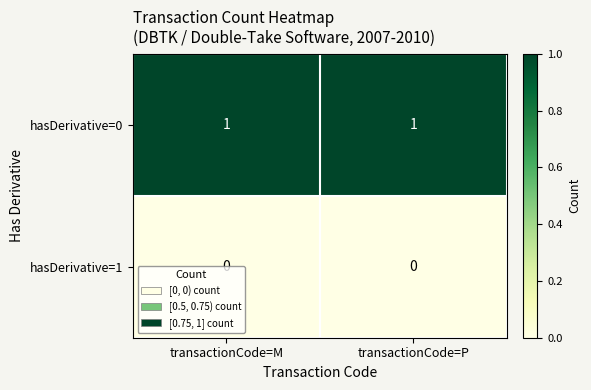

The hasDerivative=0 series shows 0 at transactionCode=P. True or false?

False